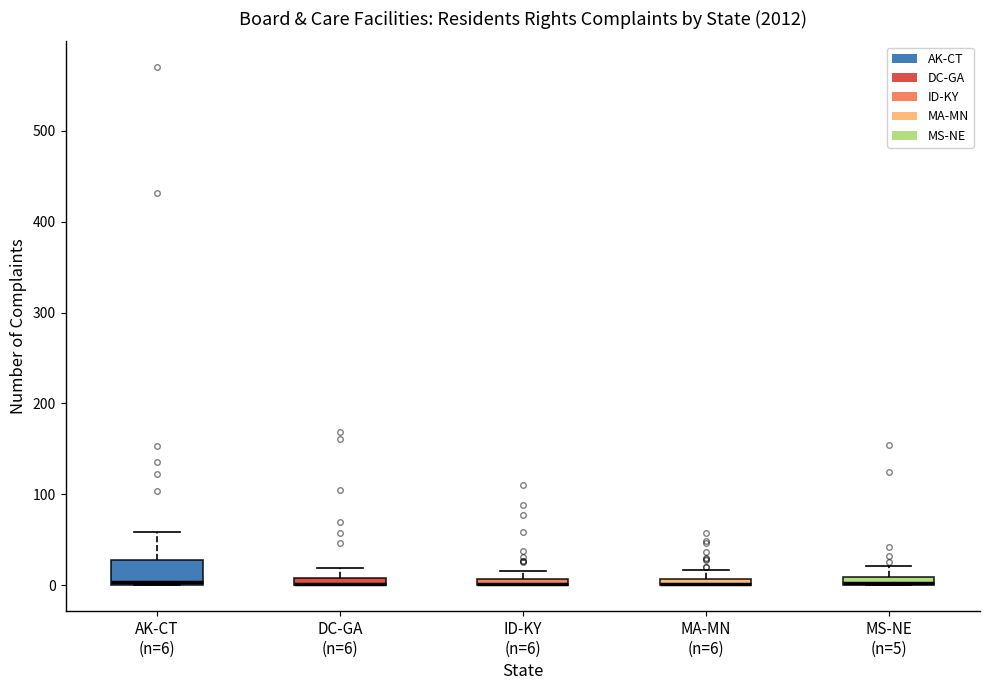

Where is the upper edge of the box for MA-MN (n=6) on the y-axis? The values are not printed on the chart, so give them approximately, as read against the axis.

10